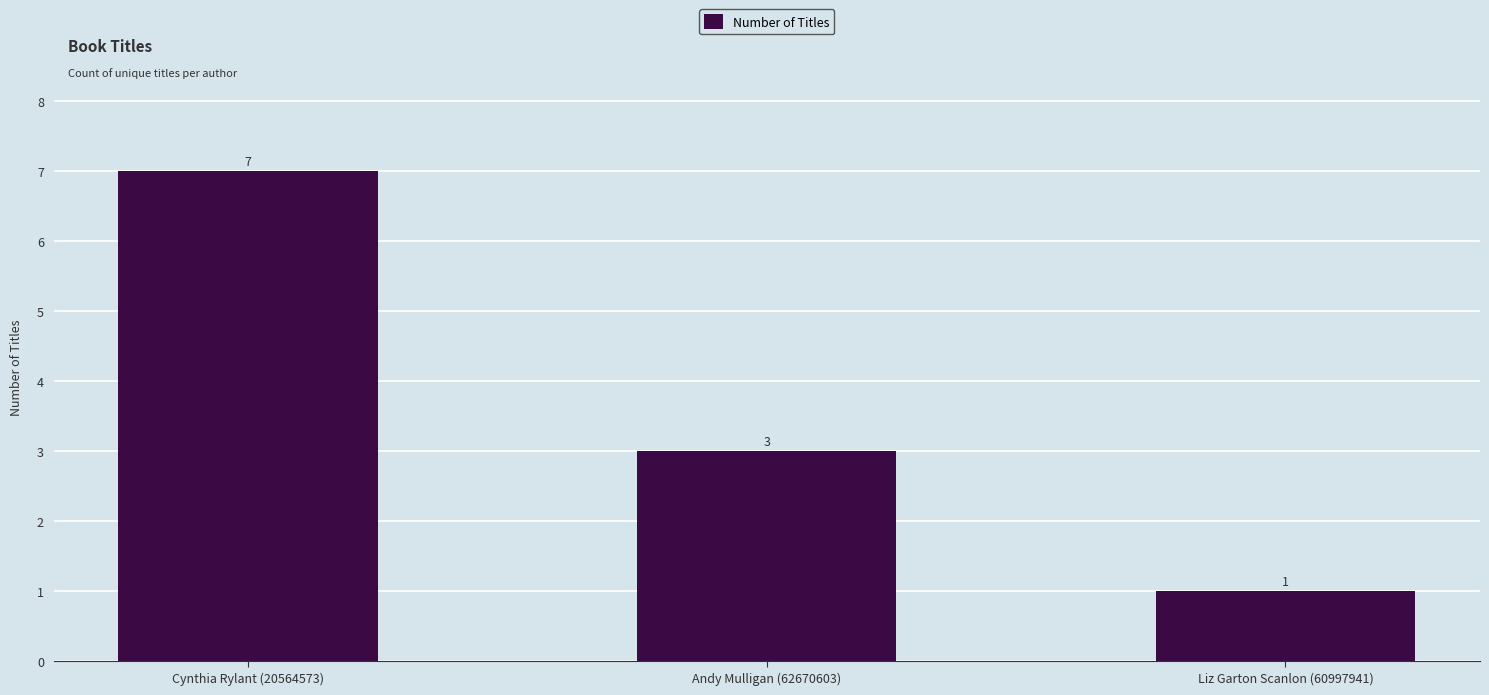

How many bars are there in total?

3